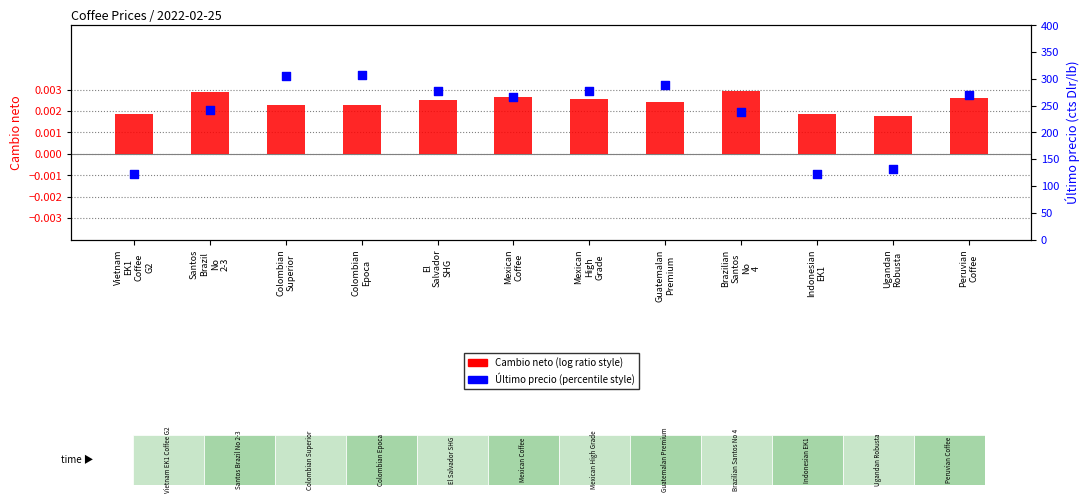

Which series has the largest total across all categories?

Ultimo precio (cts Dlr/lb)